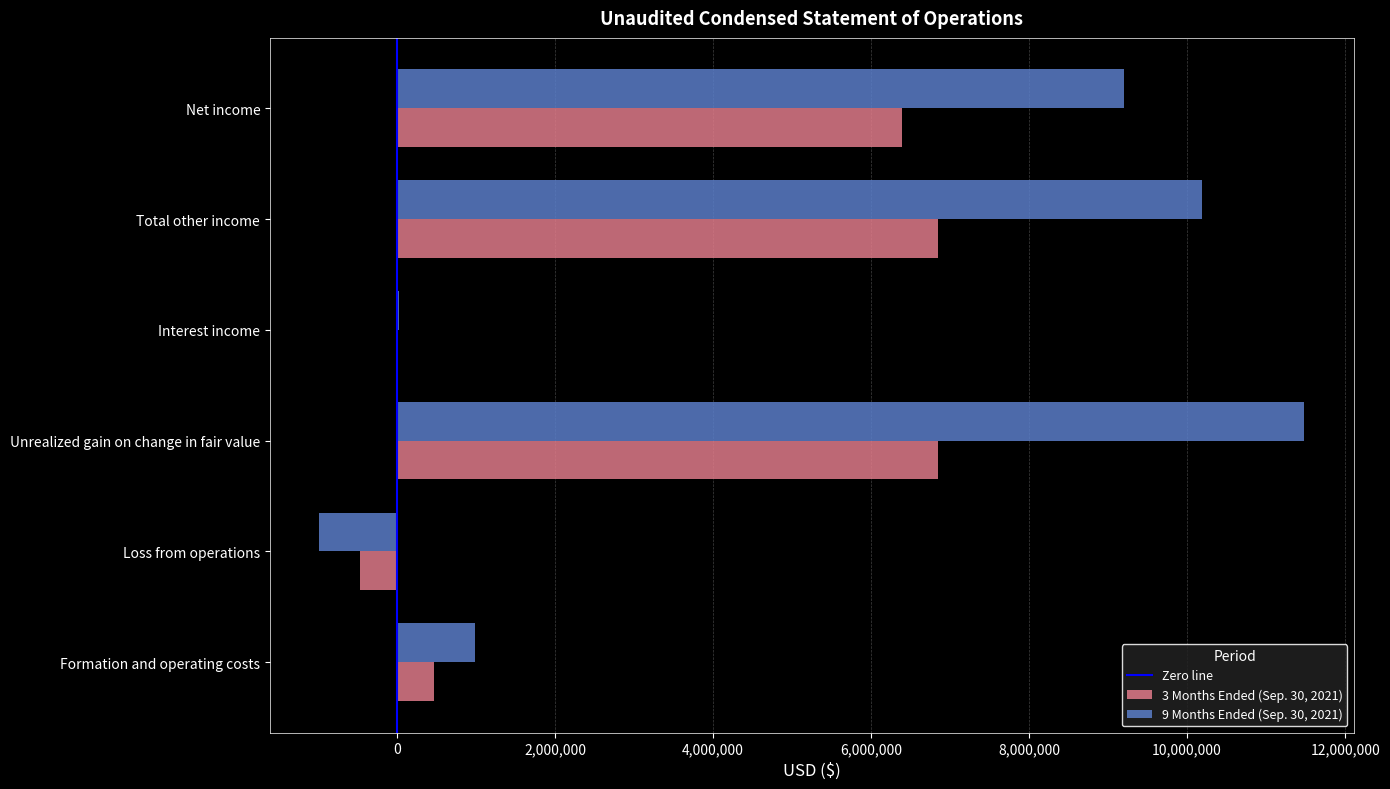

Between Loss from operations and Net income, which series saw the biggest shift?

9 Months Ended (Sep. 30, 2021)